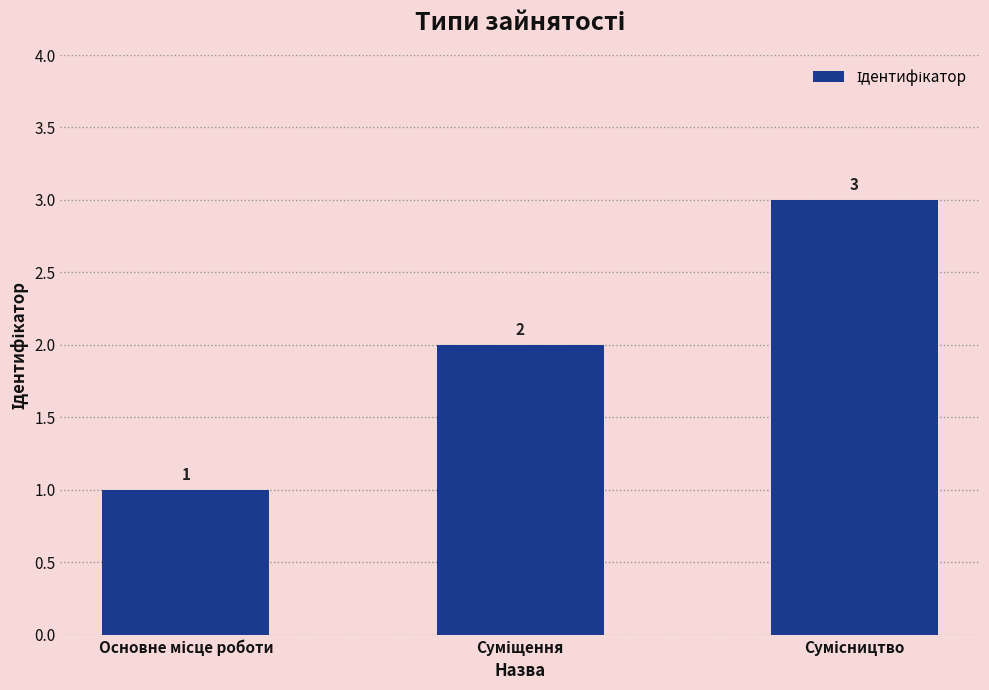

How many data points are less than 2?

1